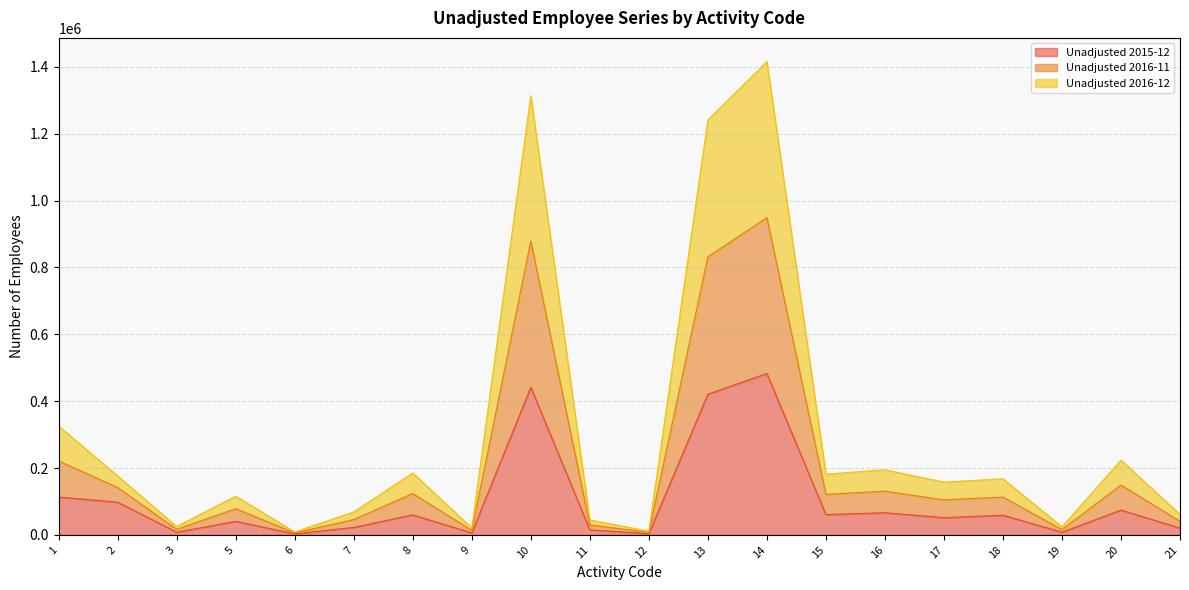

What is the total value across all series at 3?

25138